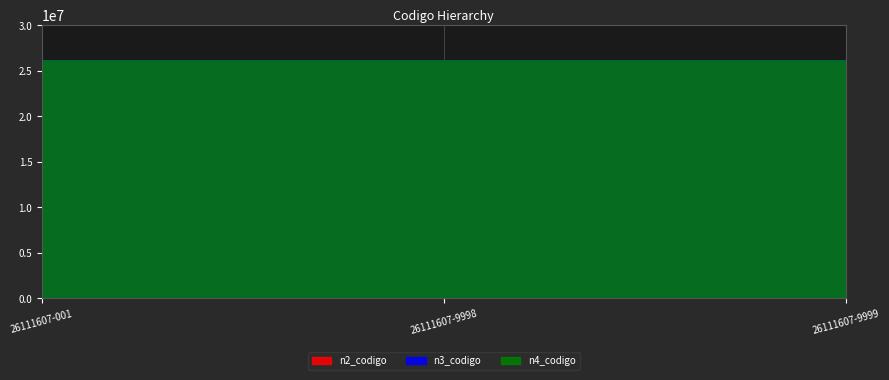

How many lines are shown in the chart?

3